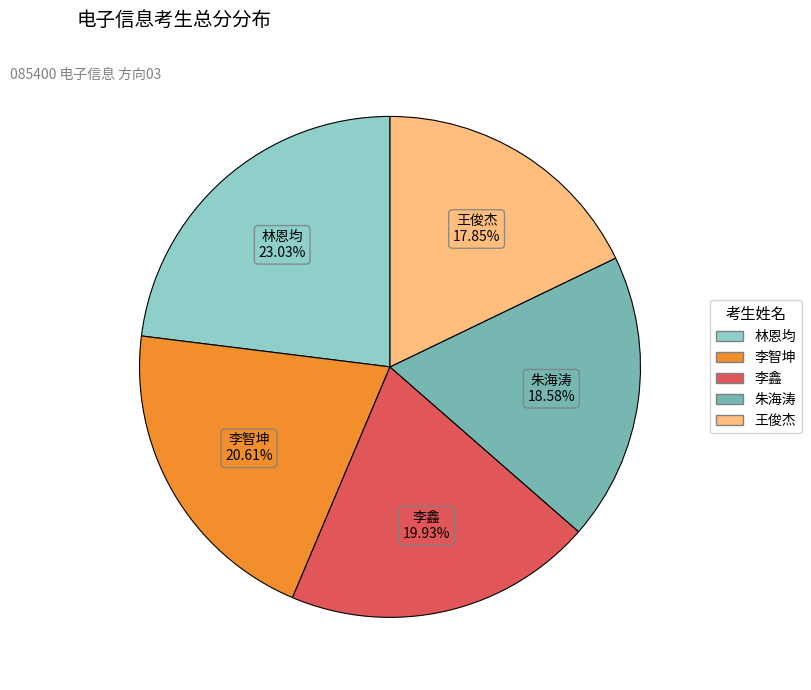

To the nearest percent, what is the average slice percentage?

20%